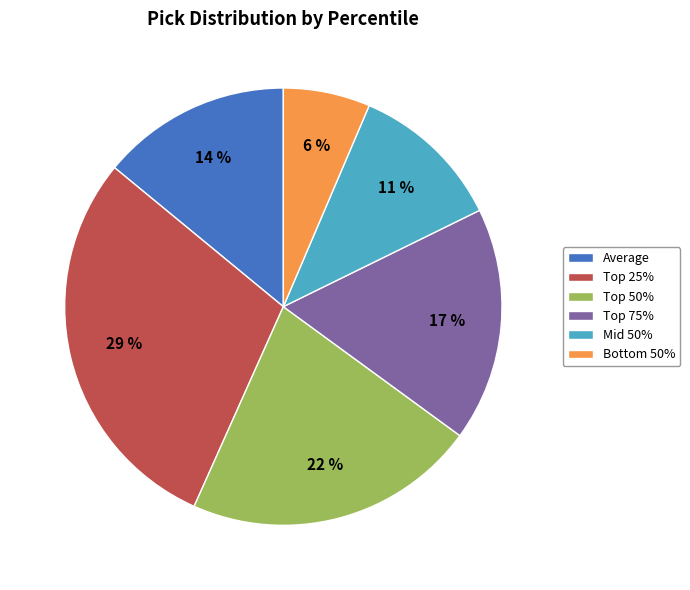

Does Average account for over 50% of the chart?

No